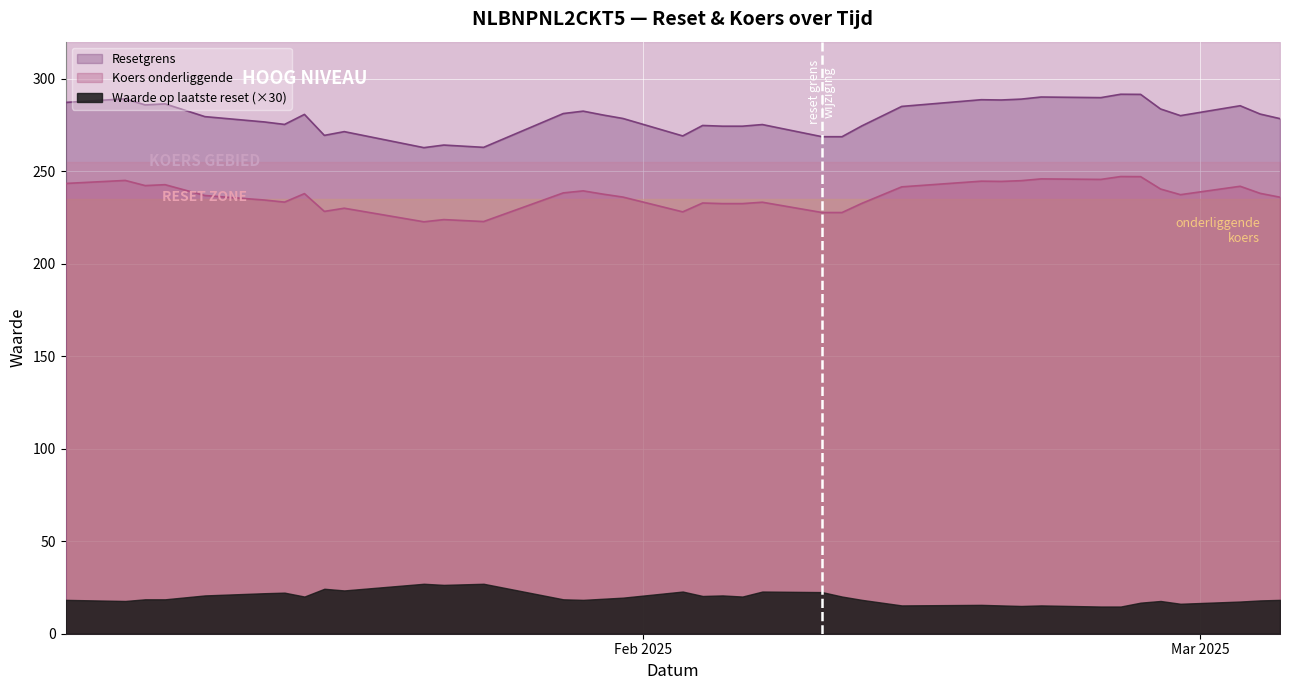

Which series has the largest total across all categories?

Resetgrens